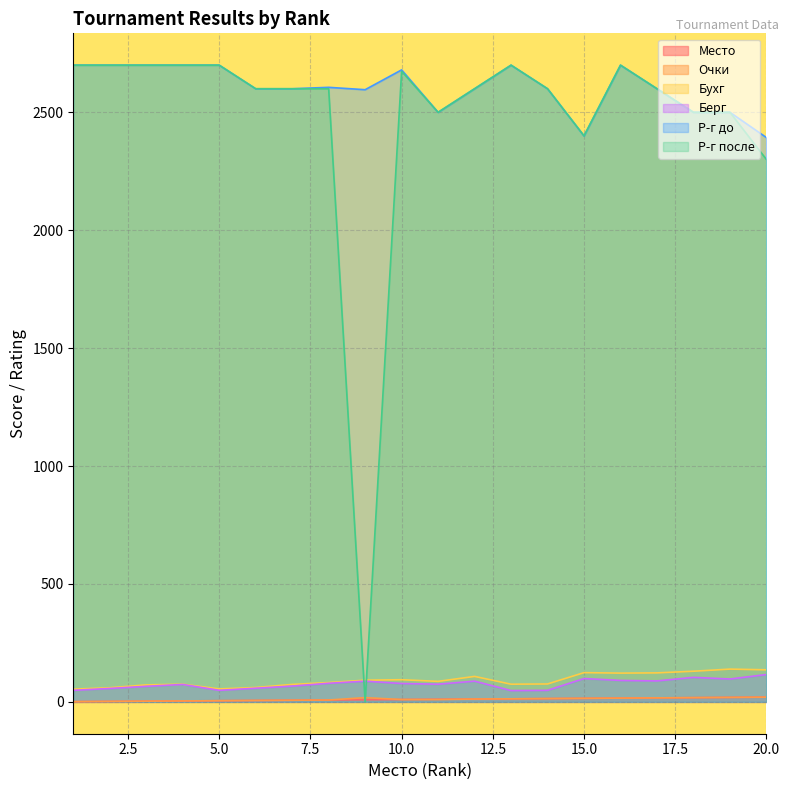

In Берг, how many points are higher than both neighbors (excluding endpoints)?

5